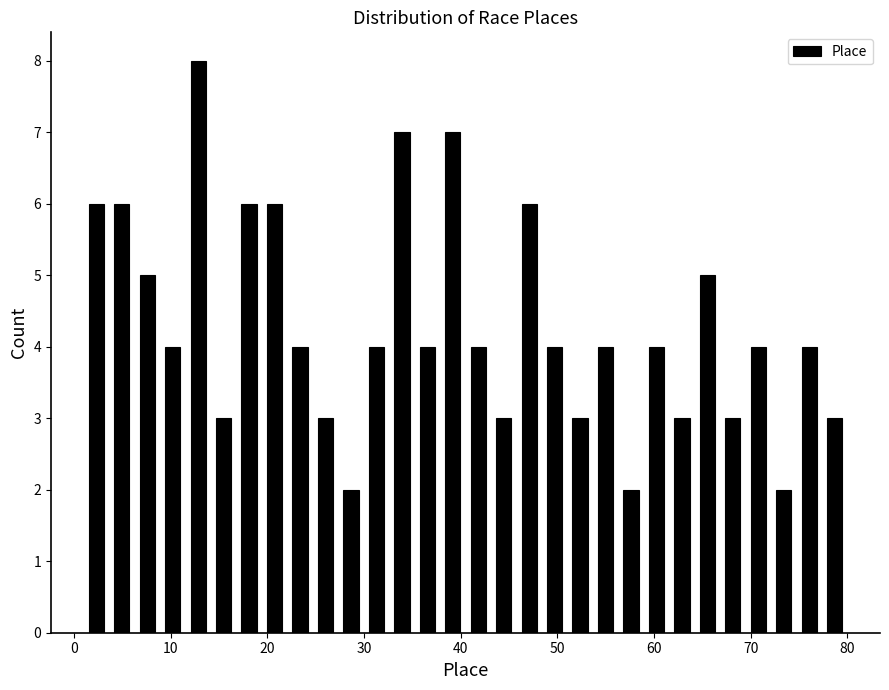

Read against the x-axis, roughly where is the centre of the tallest bar?

13